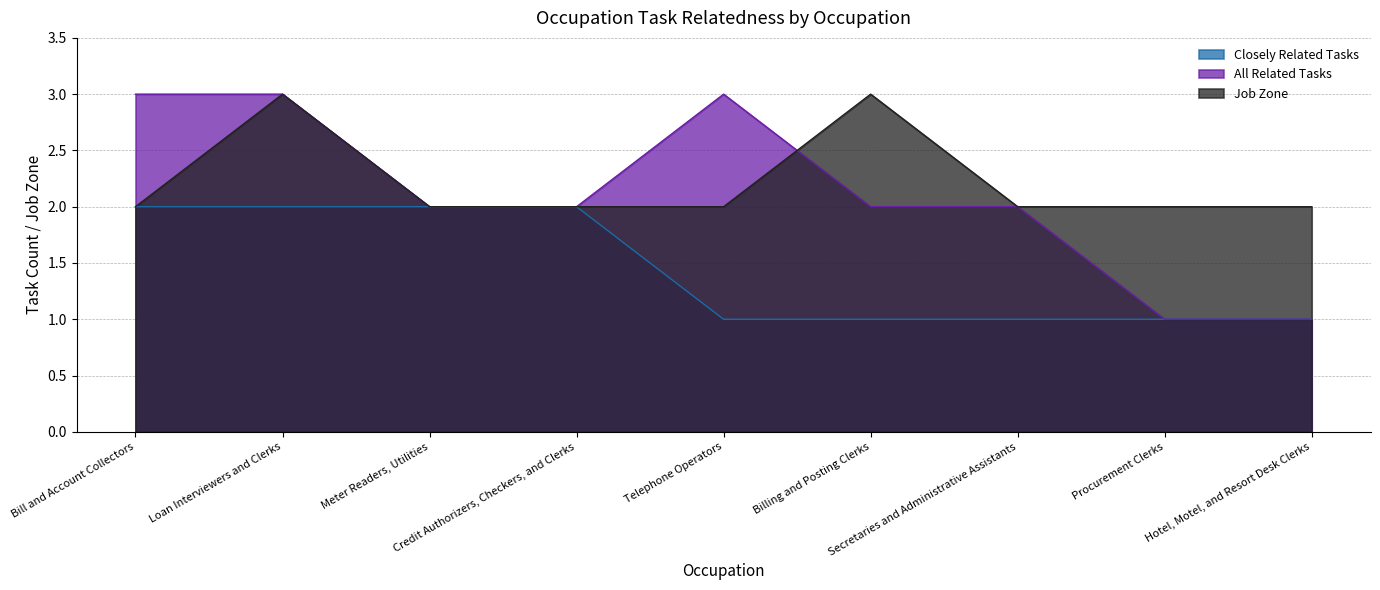

Does the chart display data point markers on the line(s)?

No